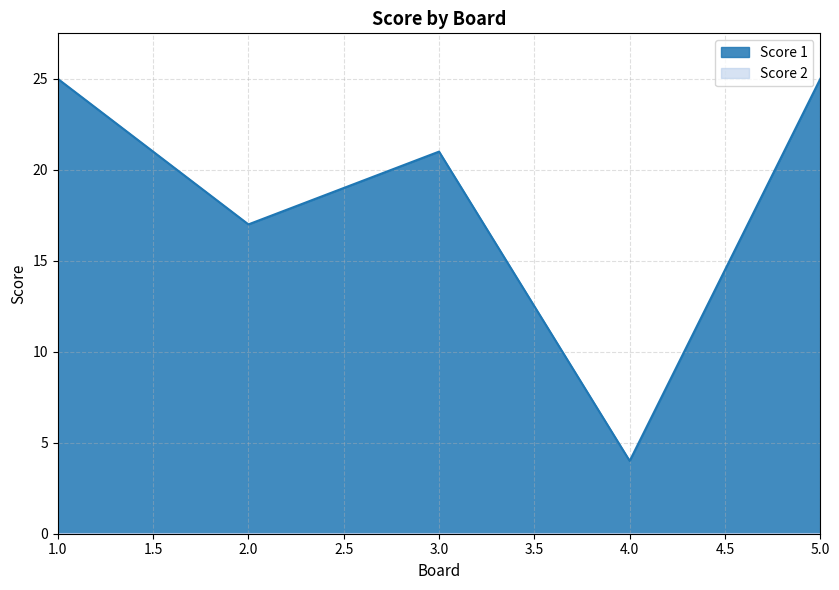

True or false: the data has more than 2 interior local peaks.

False